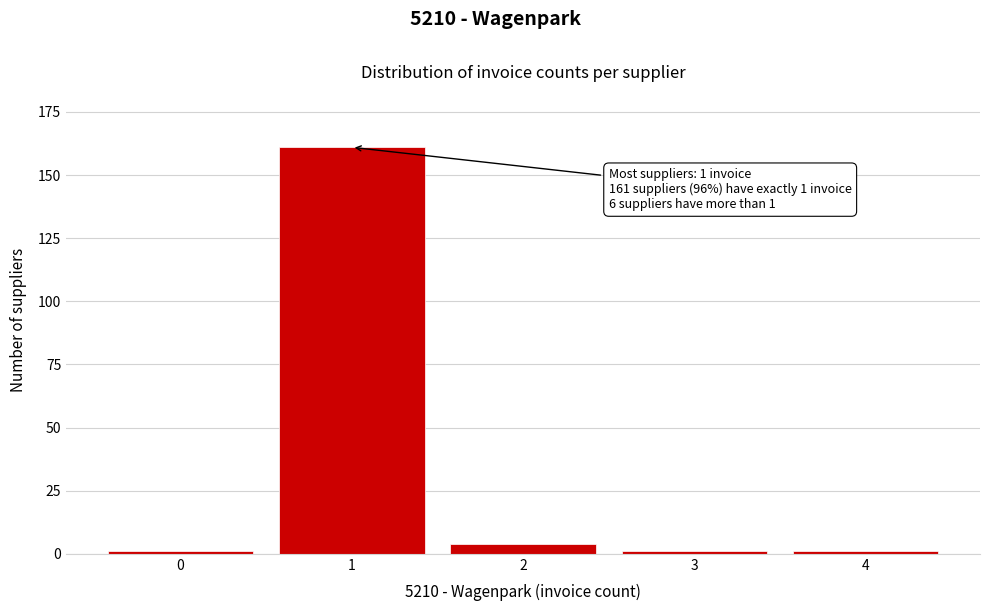

Reading left to right, what are all the values shown in this chart?

1	161	4	1	1